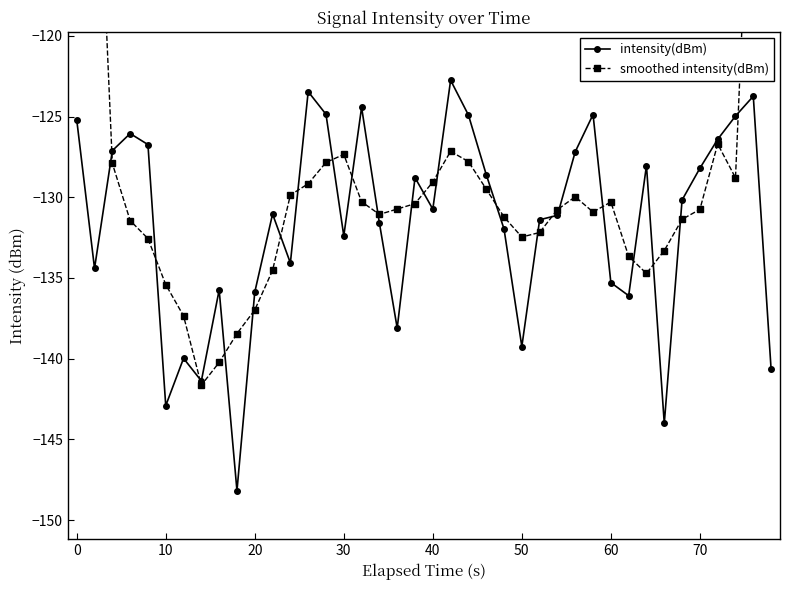

Rank the series by their maximum value, from lowest to highest.

intensity(dBm), smoothed intensity(dBm)